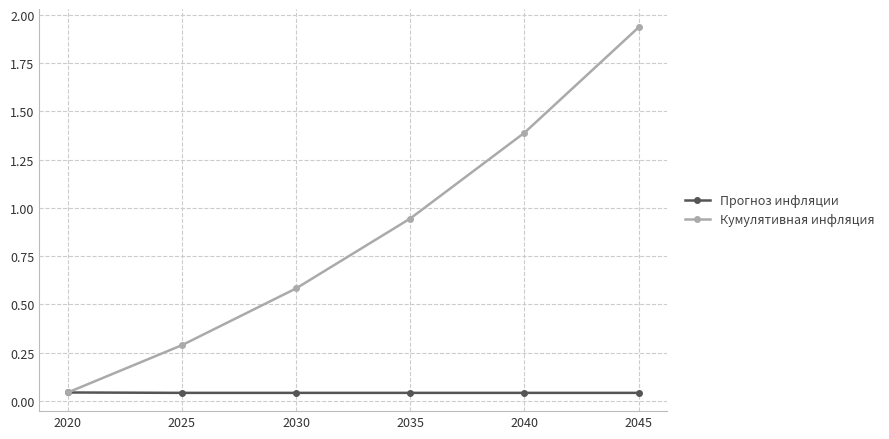

How many distinct data groups are displayed?

2